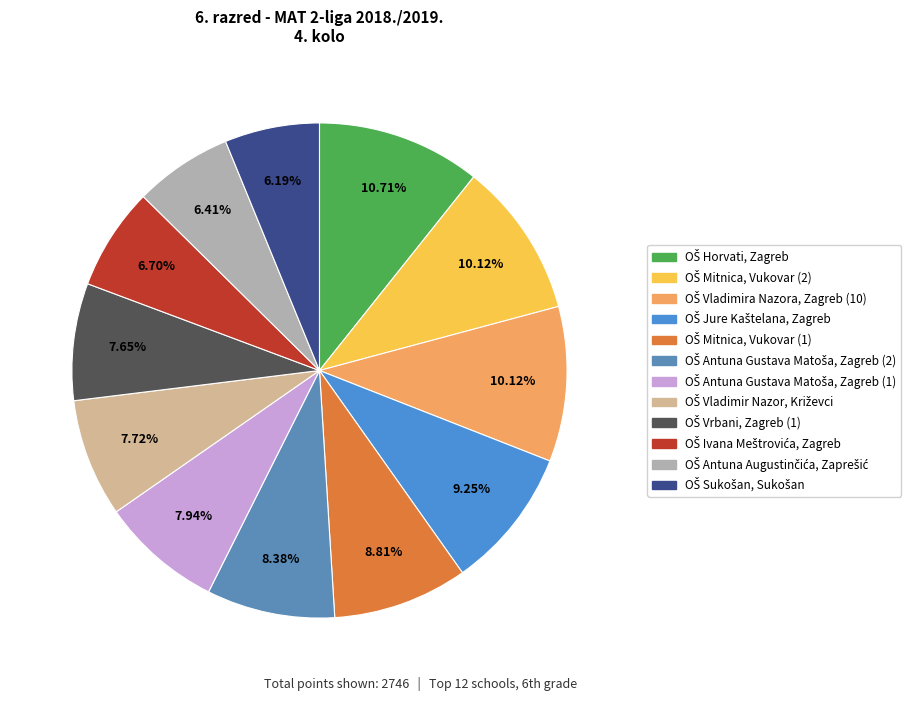

Is it true that OŠ Sukošan, Sukošan is 6% of the pie?

True